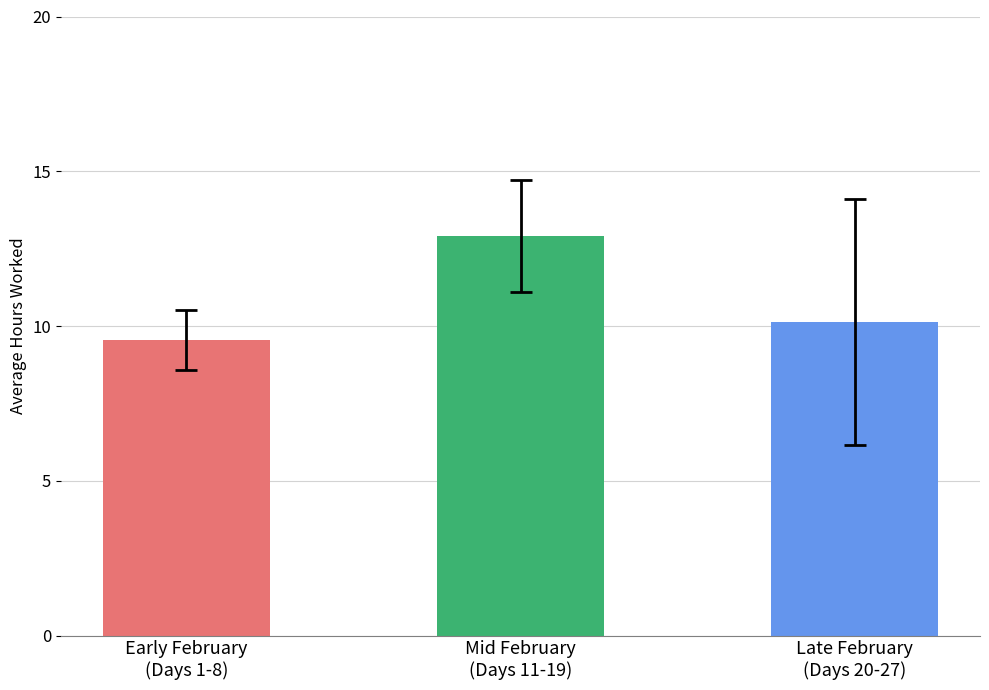

Does the chart contain any negative values?

No